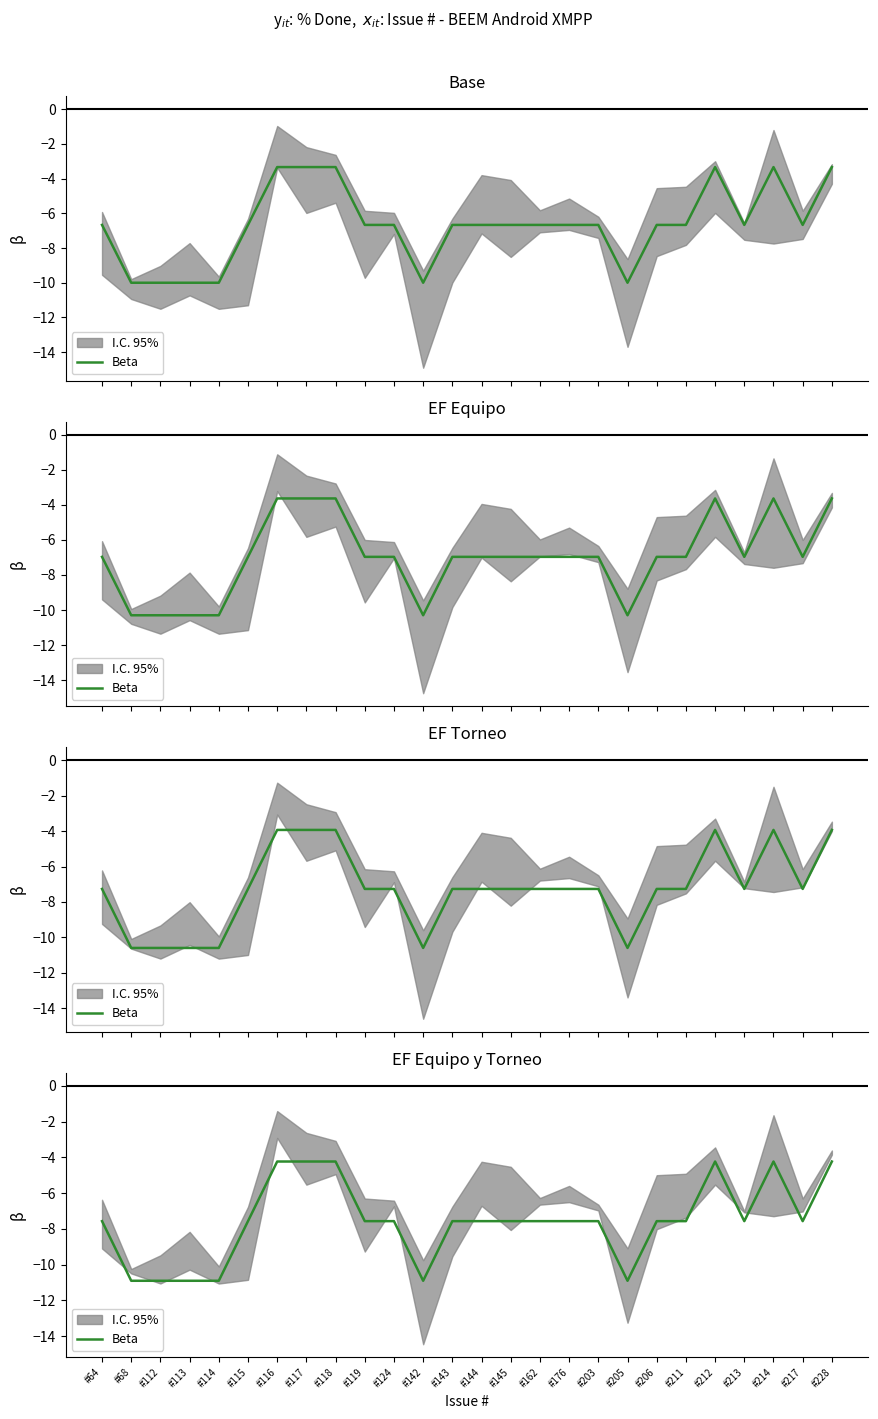

What is the difference between the values at #228 and #162?

3.3